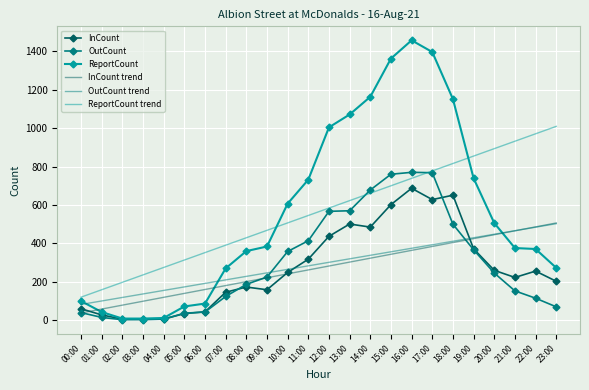

True or false: OutCount and OutCount trend intersect in this chart.

True